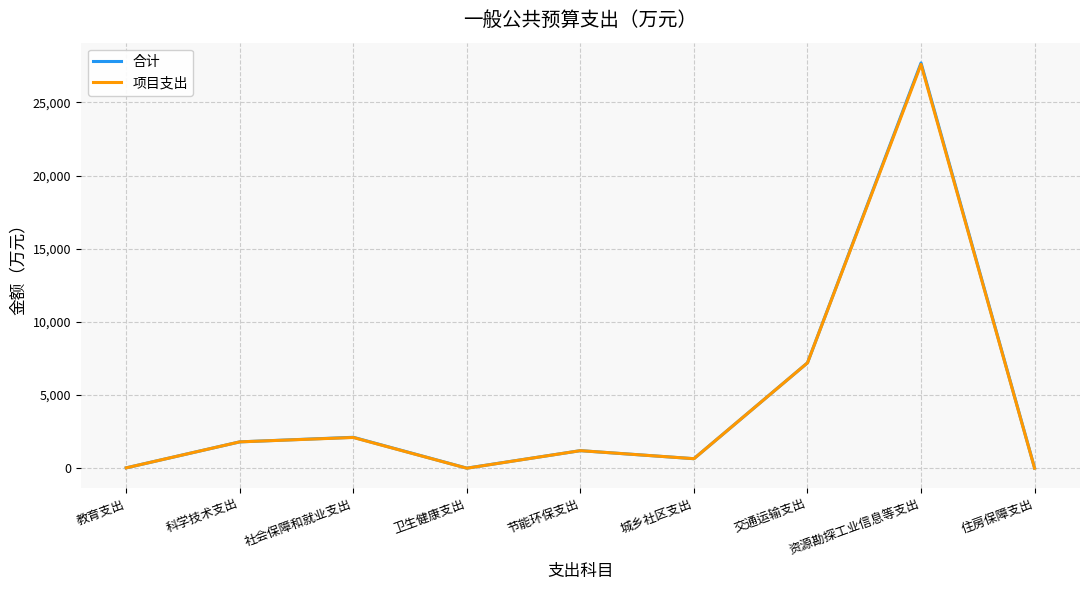

What is the sum of the 合计 values at 社会保障和就业支出 and 教育支出?

2137.0